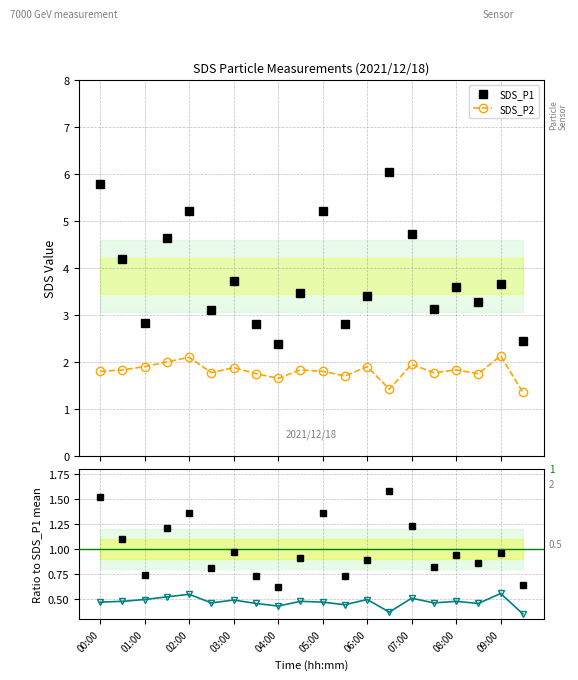

True or false: SDS_P1 and SDS_P2 ratio cross at least once.

False